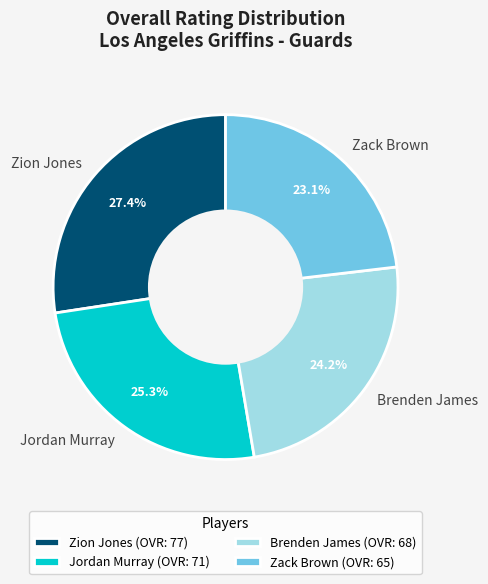

True or false: Zack Brown accounts for 14% of the total.

False